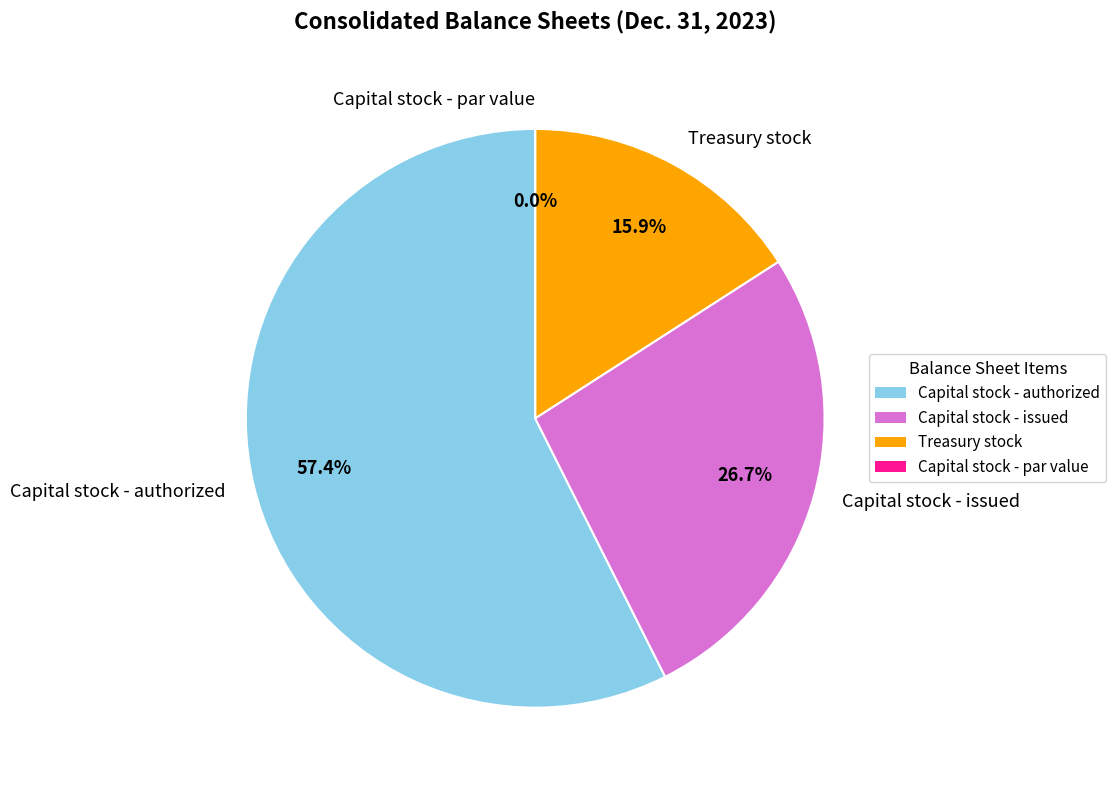

To the nearest percent, what is the difference between the Capital stock - authorized and Capital stock - par value slice percentages?

57%